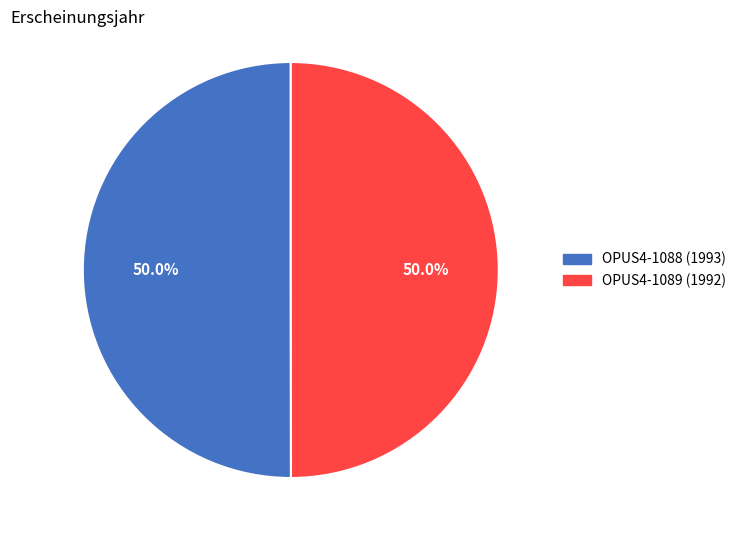

What is the ratio of the value at OPUS4-1088 (1993) to the value at OPUS4-1089 (1992)?

1.0